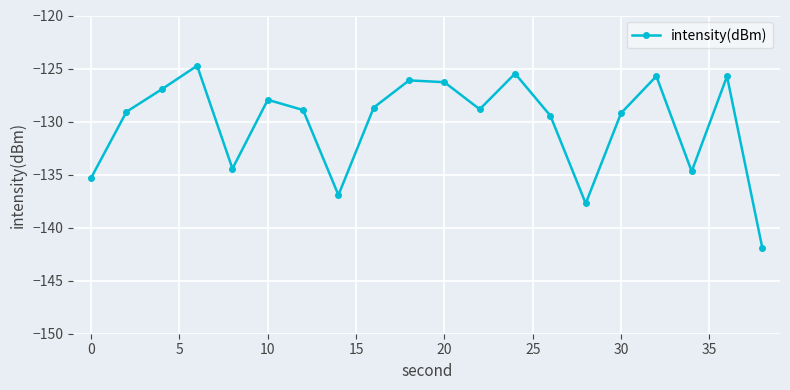

Count the number of categories in the chart.

20